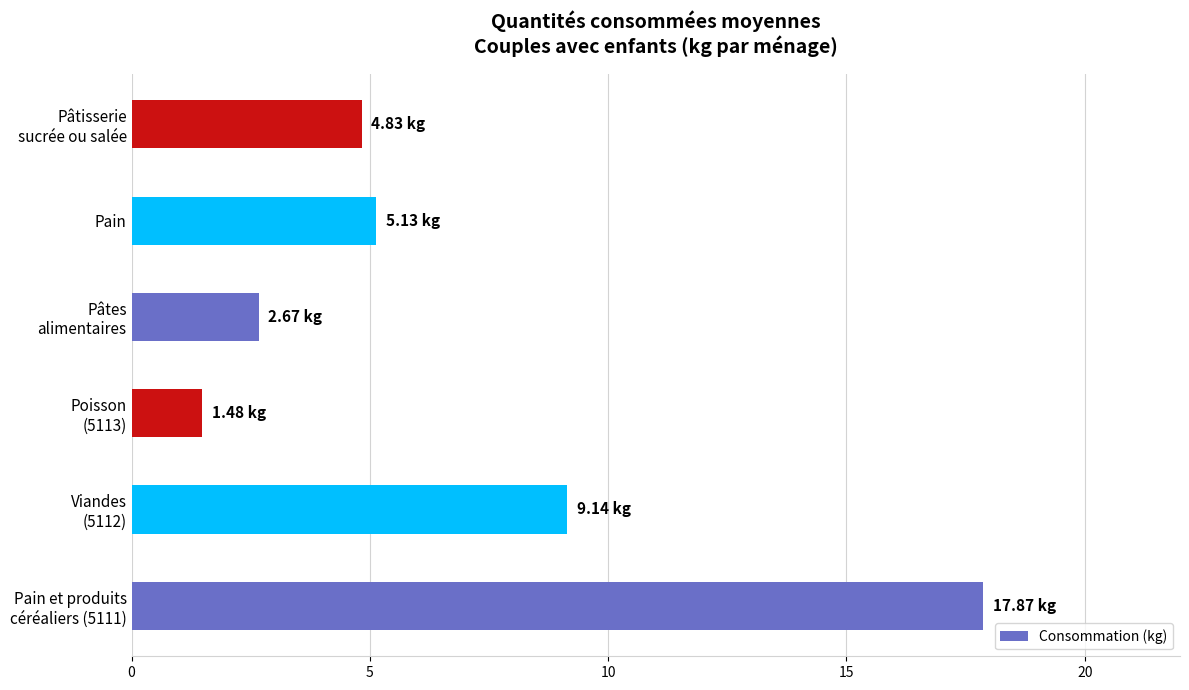

What is the average value?

6.9